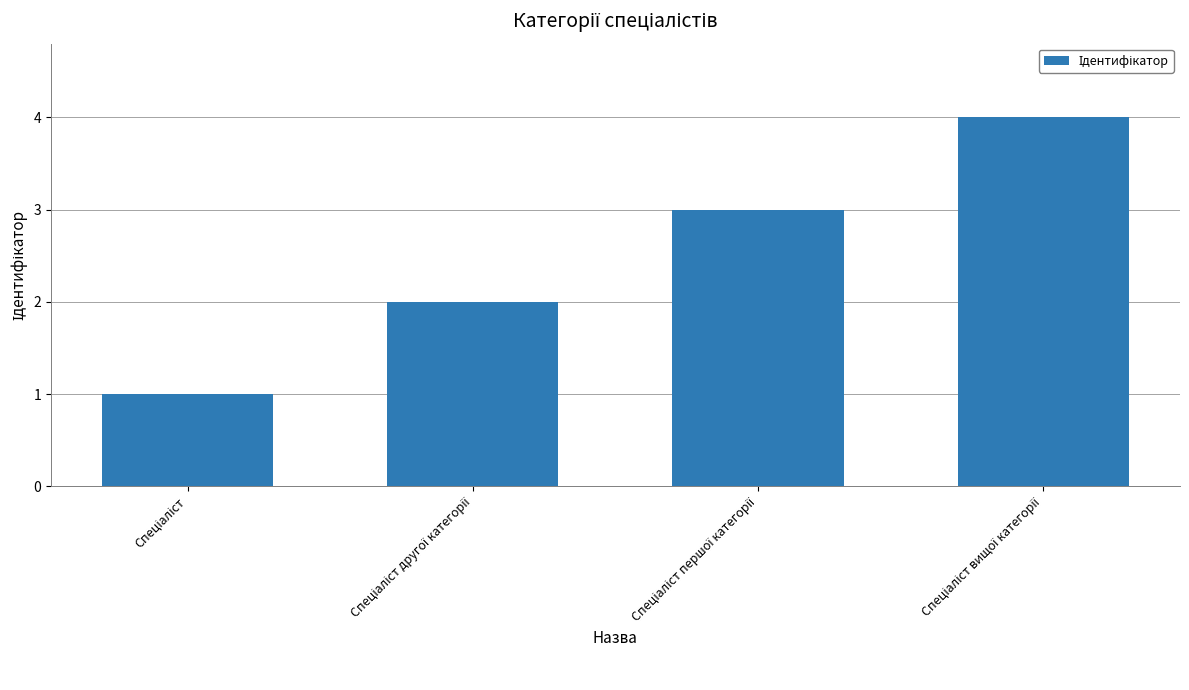

What is the greatest value displayed?

4